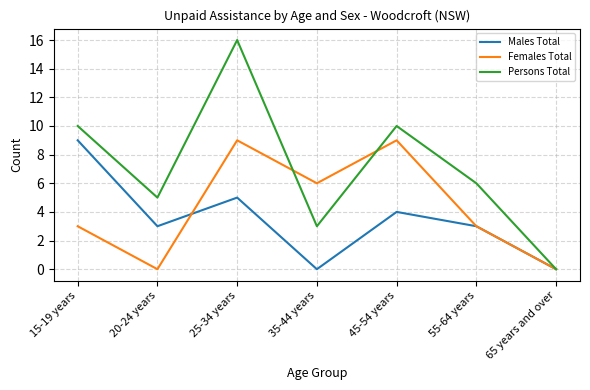

What is the difference between the second highest and second lowest values in the Females Total series?

9